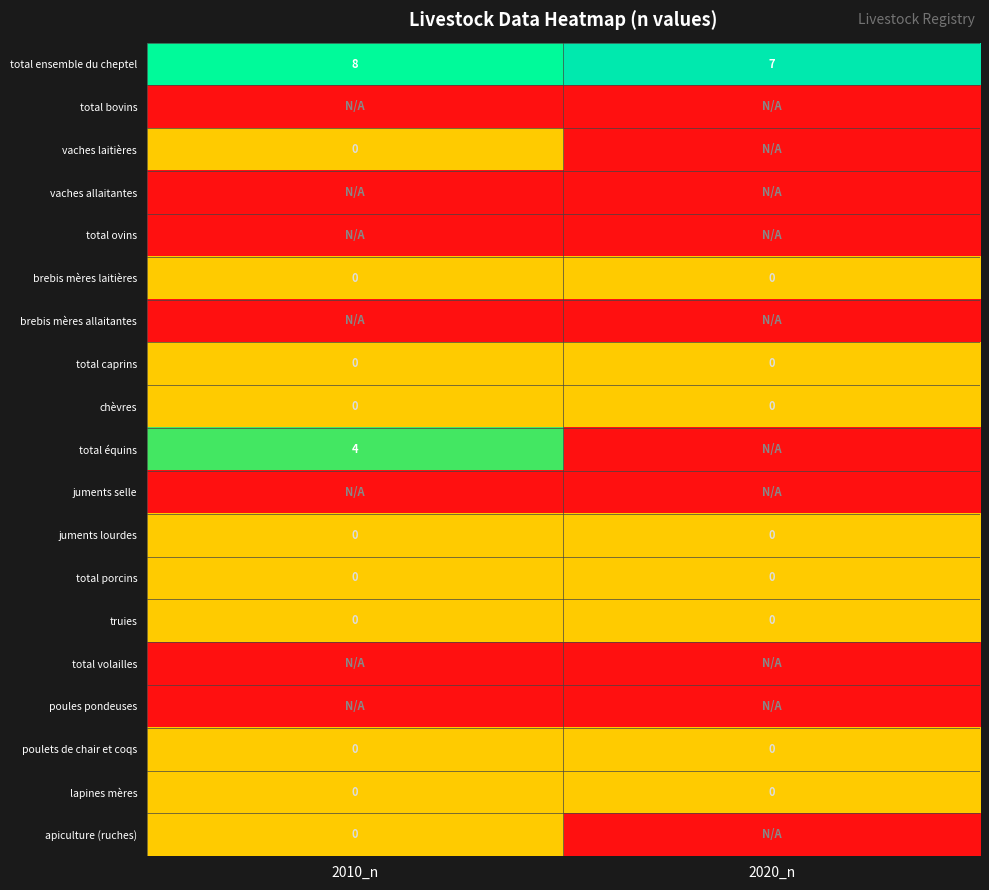

The chèvres series shows 0 at 2020_n. True or false?

True